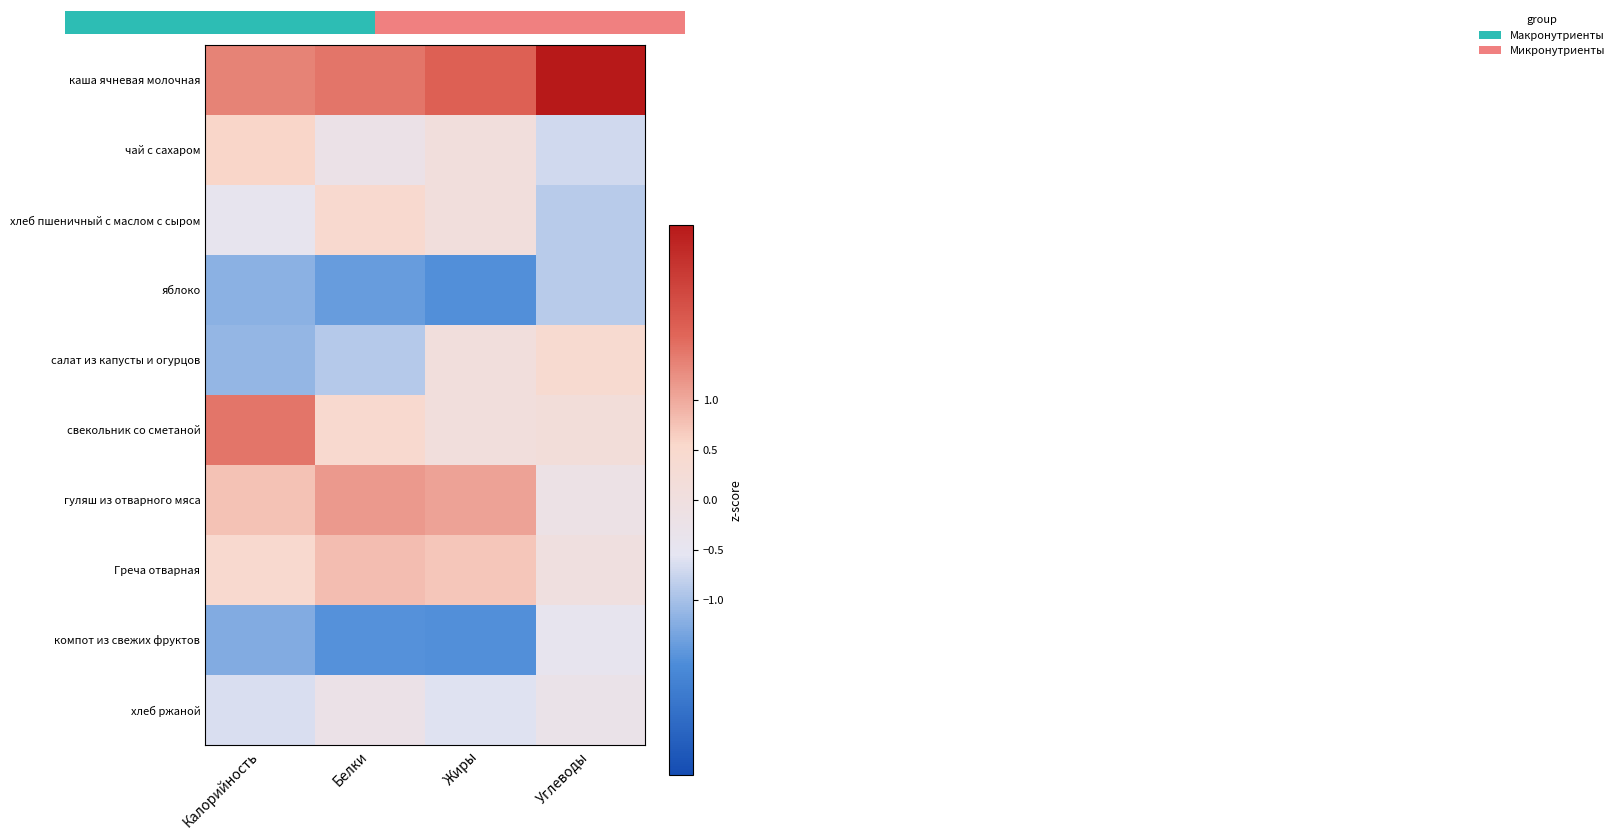

The value of салат из капусты и огурцов at Белки is -0.9. True or false?

True